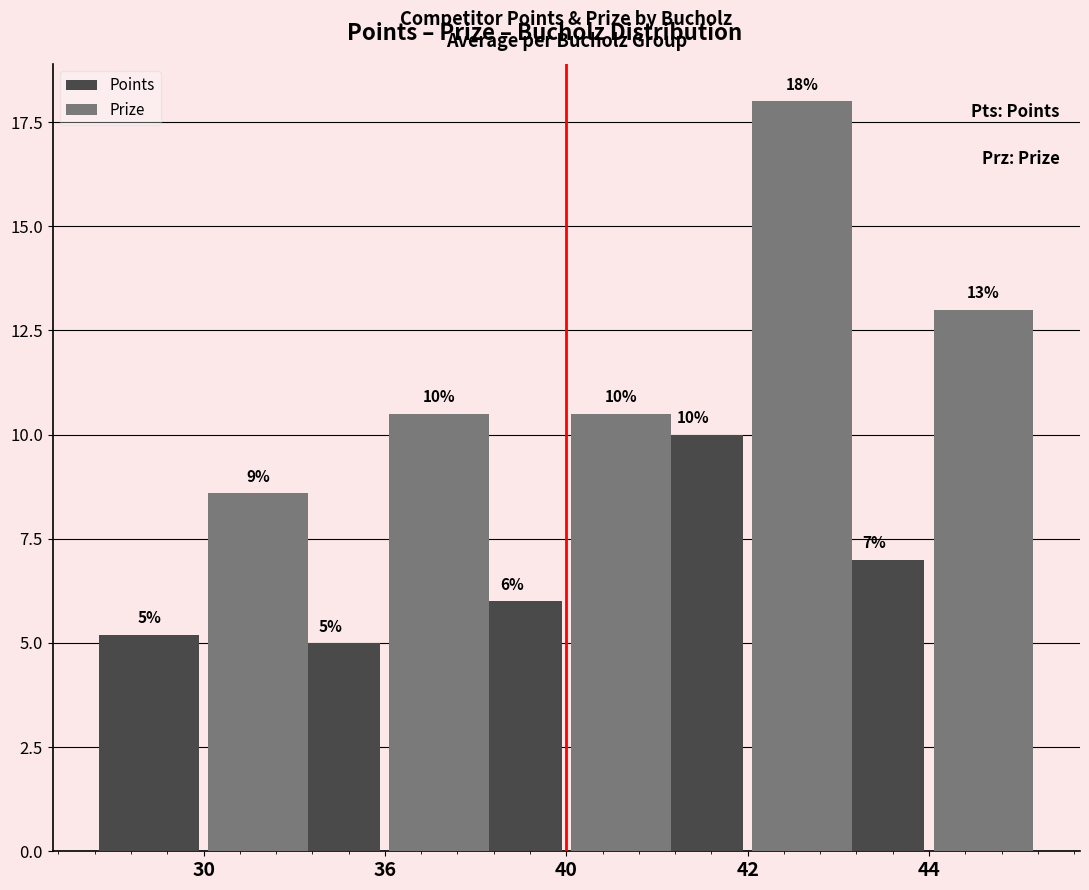

What is the approximate value of Prize at 44?

13.0